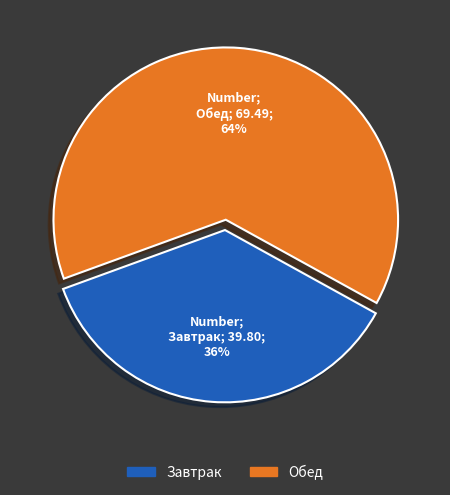

Is there any slice that represents more than half of the pie?

Yes